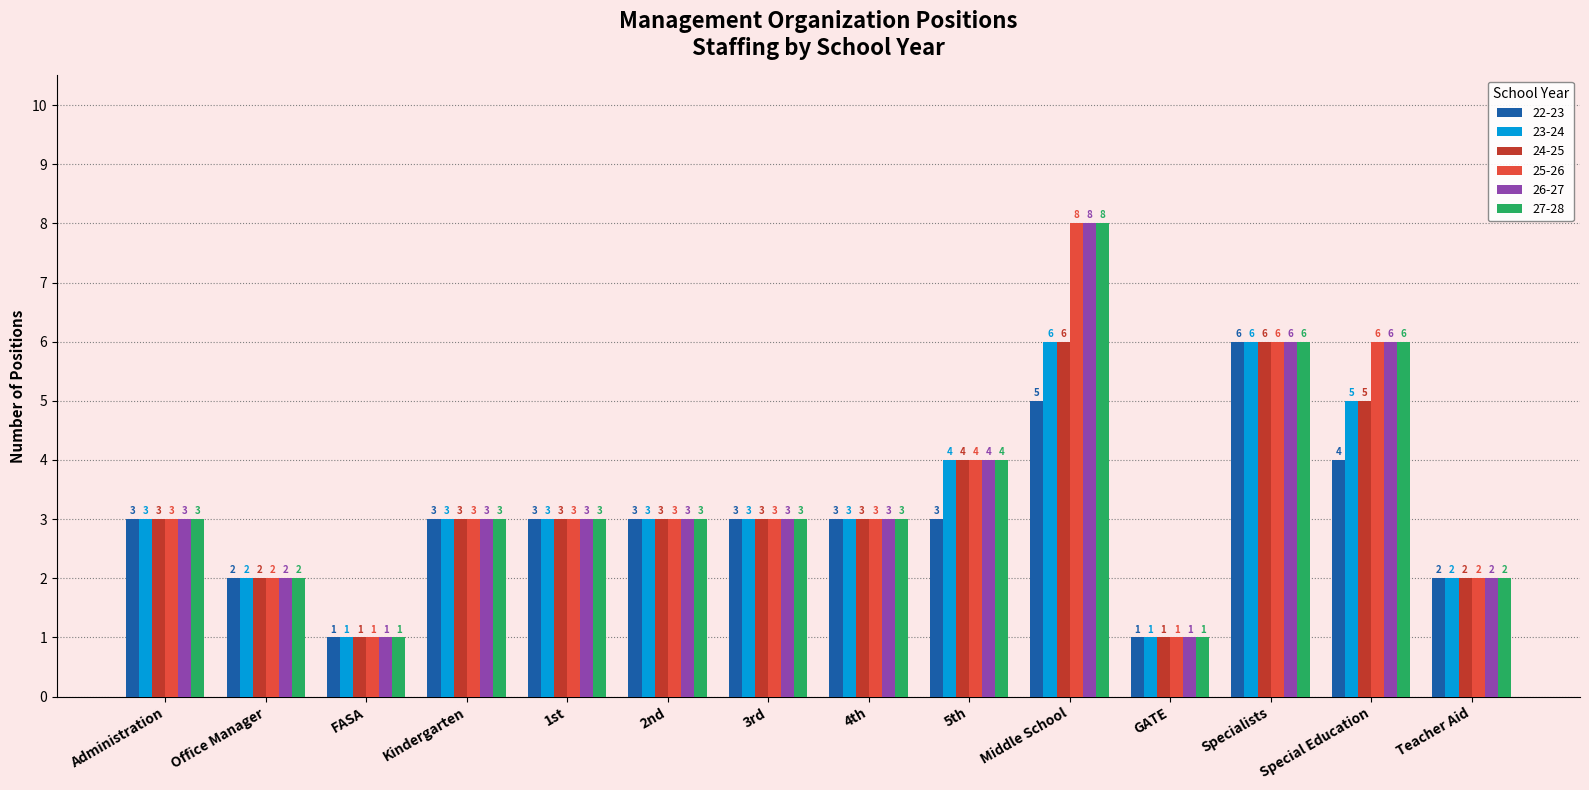

What is the difference between the second highest and minimum values in the 25-26 series?

5